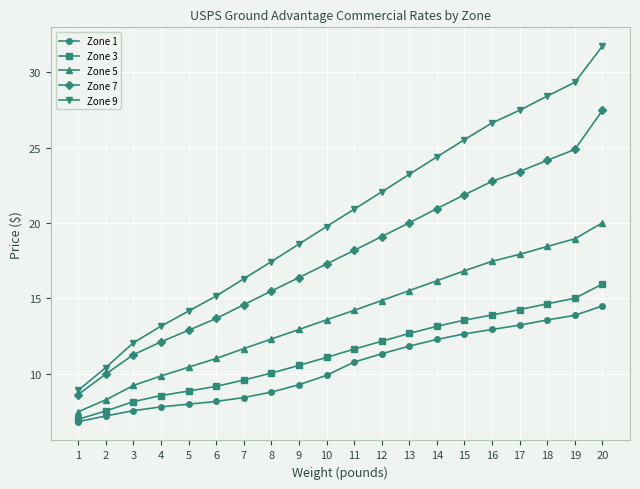

What is the value of the Zone 3 point at the 8th from the left?

10.1